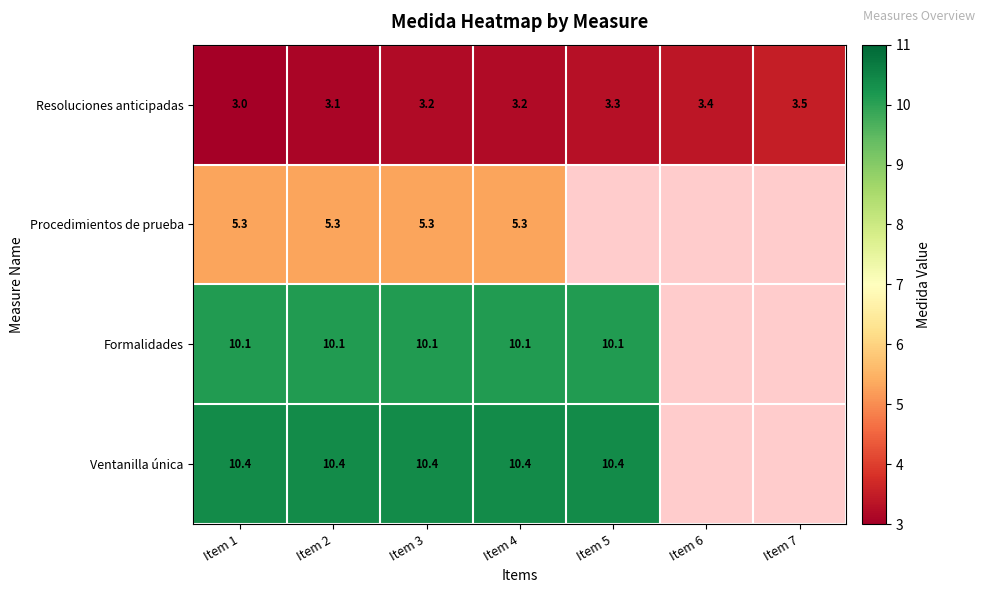

What is the total value across all series at Item 1?

28.8